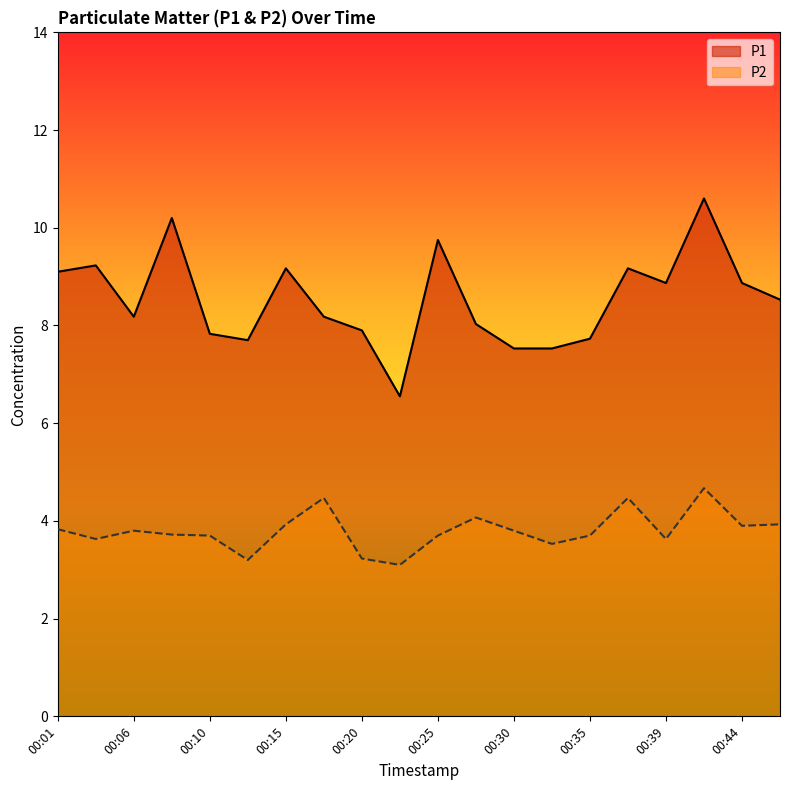

Reading left to right, what are all the values shown in this chart?

P1: 00:01=9.1	00:03=9.2	00:06=8.2	00:08=10.2	00:10=7.8	00:13=7.7	00:15=9.2	00:18=8.2	00:20=7.9	00:23=6.5	00:25=9.8	00:27=8.0	00:30=7.5	00:32=7.5	00:35=7.7	00:37=9.2	00:39=8.9	00:42=10.6	00:44=8.9	00:47=8.5
P2: 00:01=3.8	00:03=3.6	00:06=3.8	00:08=3.7	00:10=3.7	00:13=3.2	00:15=3.9	00:18=4.5	00:20=3.2	00:23=3.1	00:25=3.7	00:27=4.1	00:30=3.8	00:32=3.5	00:35=3.7	00:37=4.5	00:39=3.6	00:42=4.7	00:44=3.9	00:47=3.9